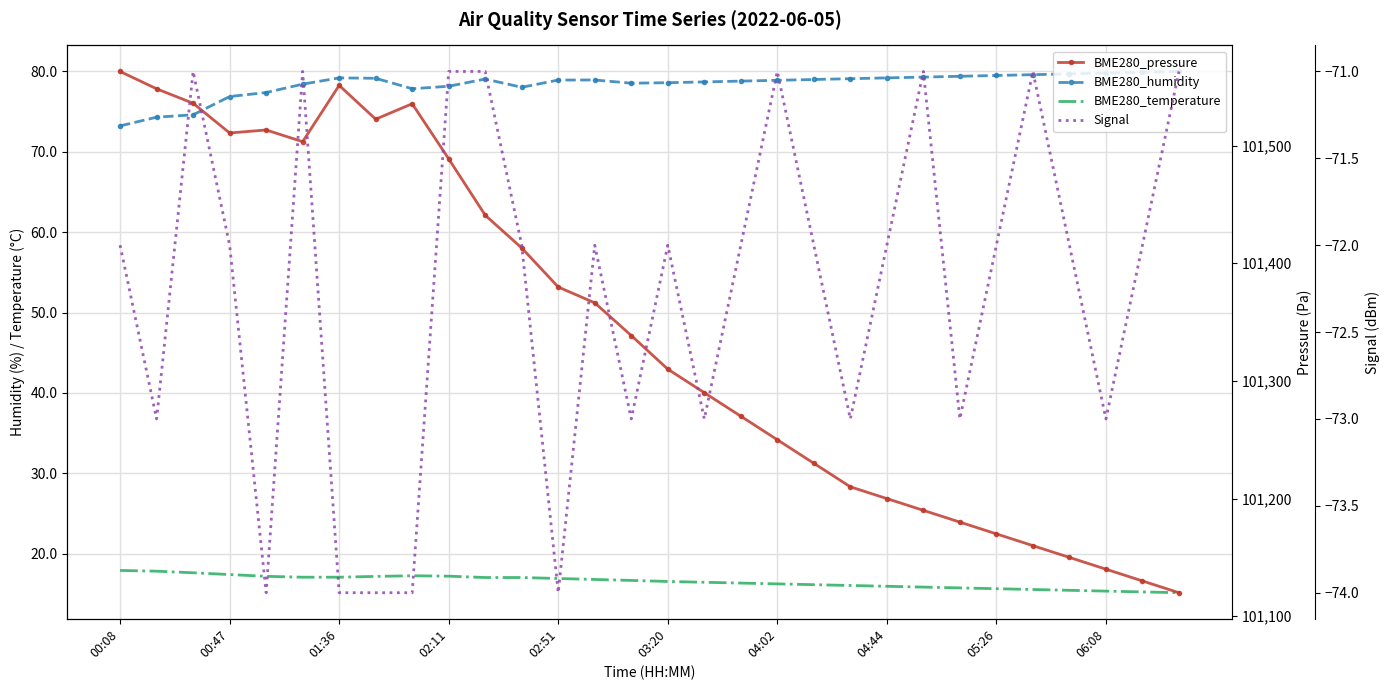

What is the value of the Signal point at the 17th from the left?

-73.0